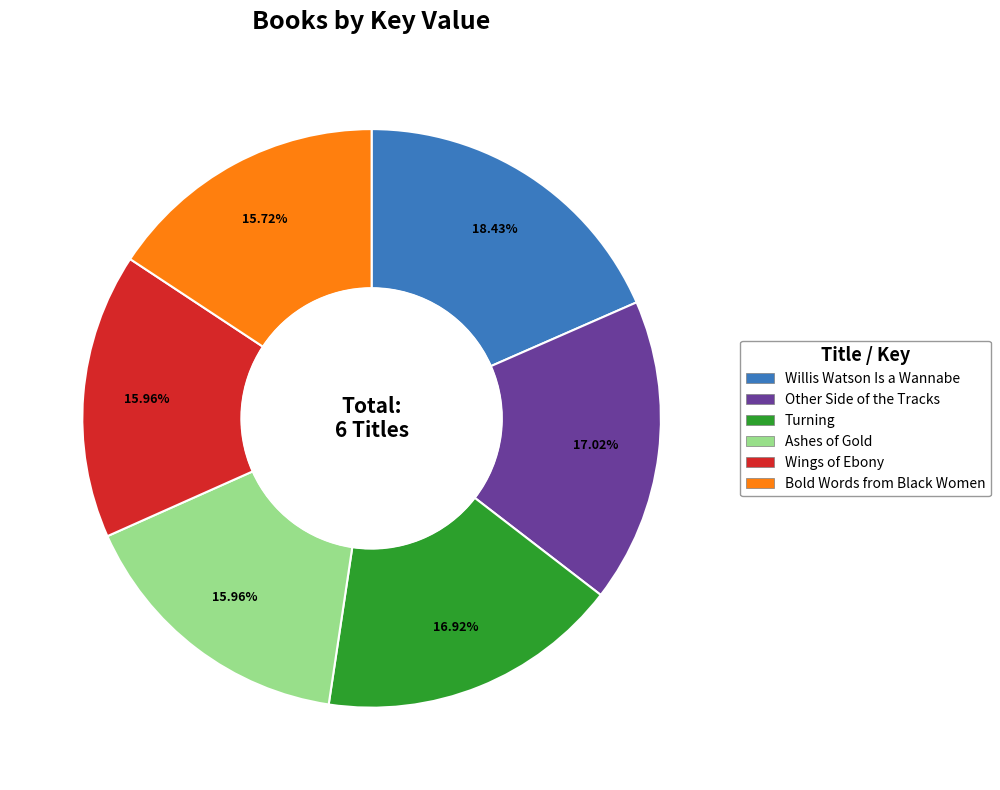

What is the largest slice in the pie chart?

Willis Watson Is a Wannabe